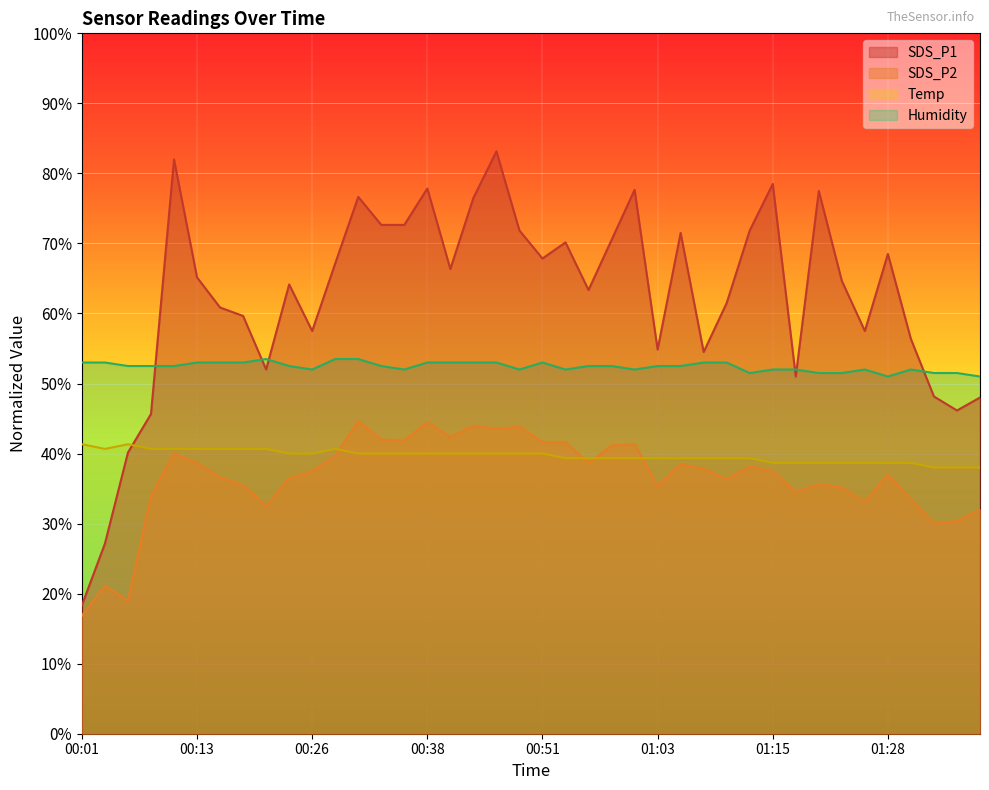

Reading left to right, transcribe all the data shown in this chart.

SDS_P1: 18.4	27.1	40.1	45.6	82.0	65.1	60.9	59.7	52.0	64.1	57.5	67.2	76.6	72.6	72.6	77.8	66.3	76.5	83.1	71.8	67.8	70.2	63.3	70.5	77.6	54.9	71.5	54.5	61.5	71.8	78.5	51.0	77.5	64.6	57.5	68.5	56.4	48.2	46.2	48.0
SDS_P2: 16.9	21.2	19.0	34.0	40.0	38.6	36.6	35.5	32.5	36.5	37.5	39.6	44.6	42.0	41.9	44.5	42.4	44.0	43.5	43.9	41.6	41.6	38.6	41.2	41.3	35.4	38.5	37.9	36.4	38.1	37.5	34.5	35.6	35.2	33.1	37.0	33.5	30.0	30.3	32.0
Temp: 41.3	40.7	41.3	40.7	40.7	40.7	40.7	40.7	40.7	40.0	40.0	40.7	40.0	40.0	40.0	40.0	40.0	40.0	40.0	40.0	40.0	39.3	39.3	39.3	39.3	39.3	39.3	39.3	39.3	39.3	38.7	38.7	38.7	38.7	38.7	38.7	38.7	38.0	38.0	38.0
Humidity: 53.0	53.0	52.5	52.5	52.5	53.0	53.0	53.0	53.5	52.5	52.0	53.5	53.5	52.5	52.0	53.0	53.0	53.0	53.0	52.0	53.0	52.0	52.5	52.5	52.0	52.5	52.5	53.0	53.0	51.5	52.0	52.0	51.5	51.5	52.0	51.0	52.0	51.5	51.5	51.0